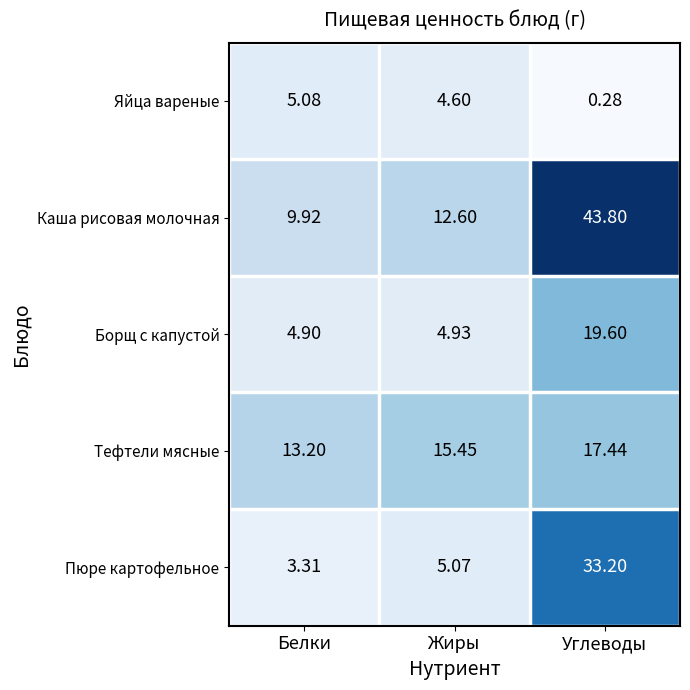

What is the difference between the highest and lowest values at Углеводы?

43.5